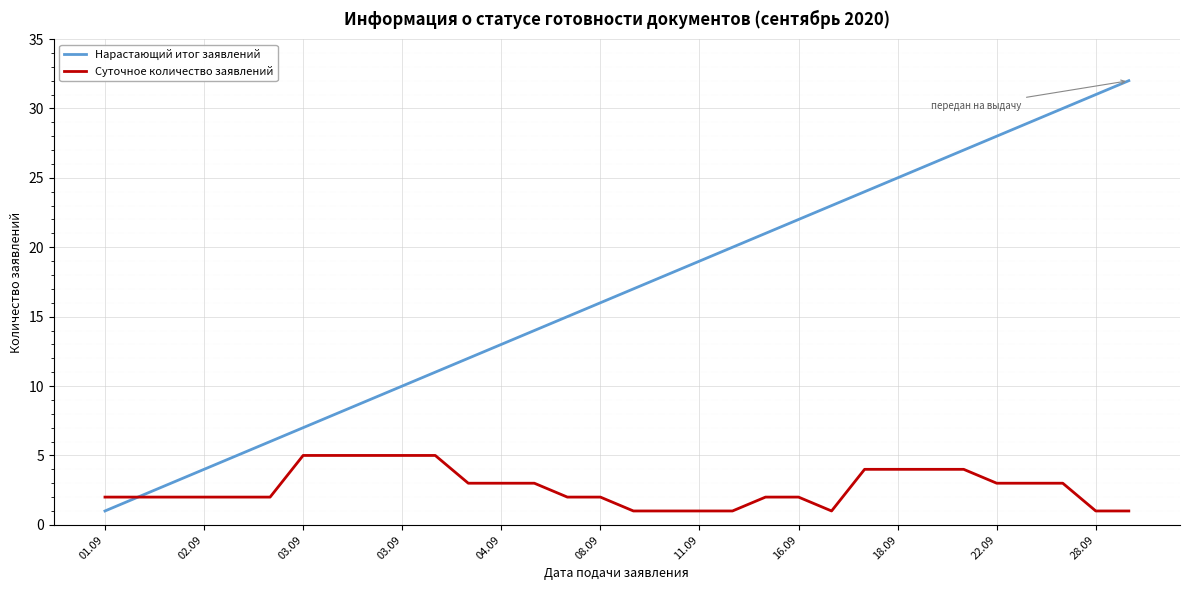

How many lines are shown in the chart?

2